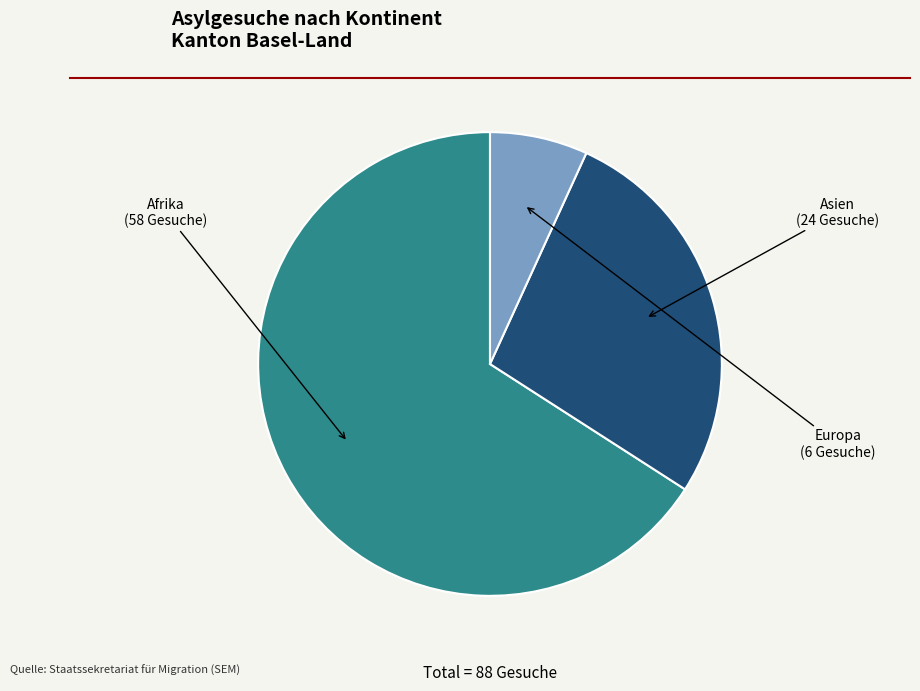

Is there a majority slice in this chart?

Yes